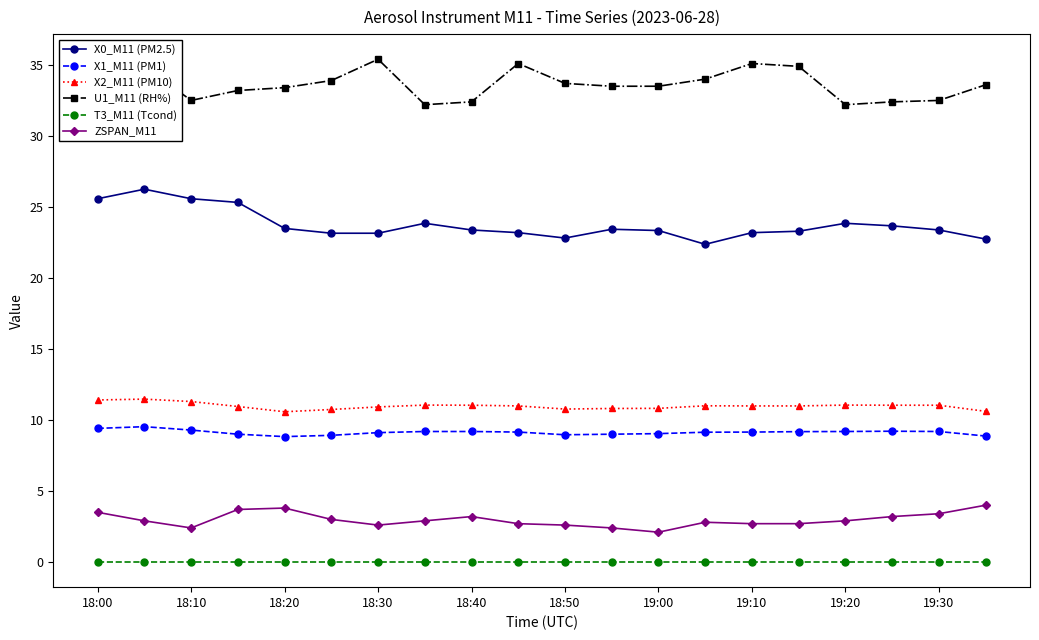

True or false: U1_M11 (RH%) has more than 1 interior local peaks.

True